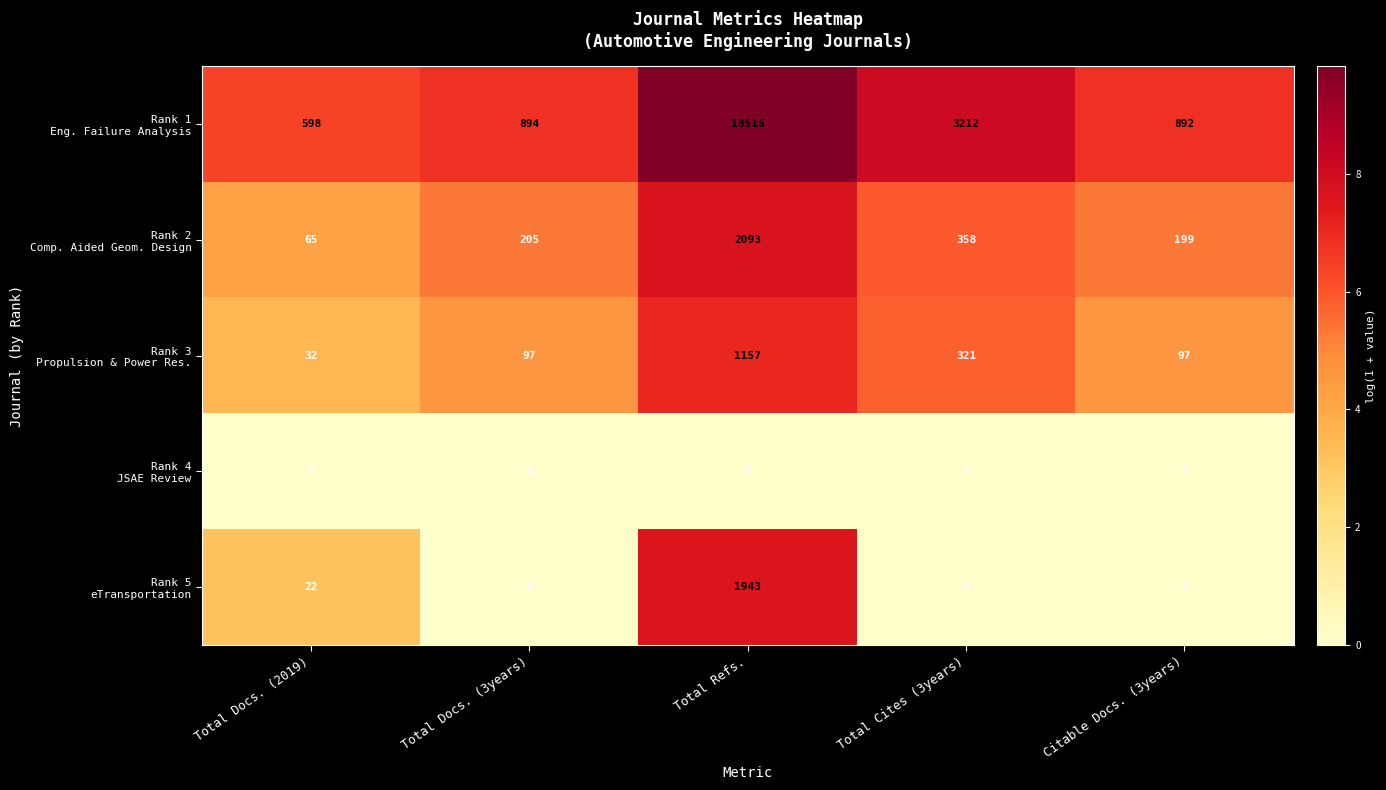

Count the number of categories in the chart.

5